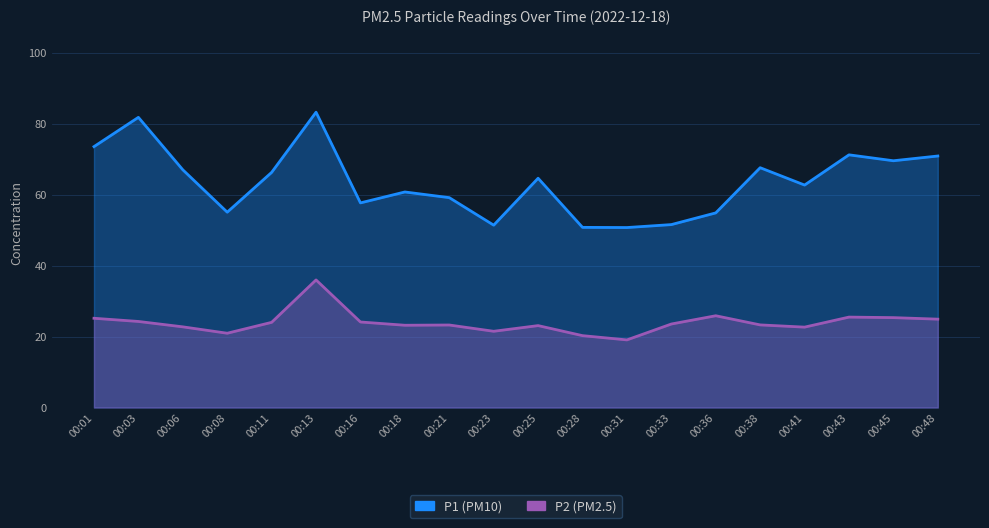

What is the highest value of the P1 series?

83.3